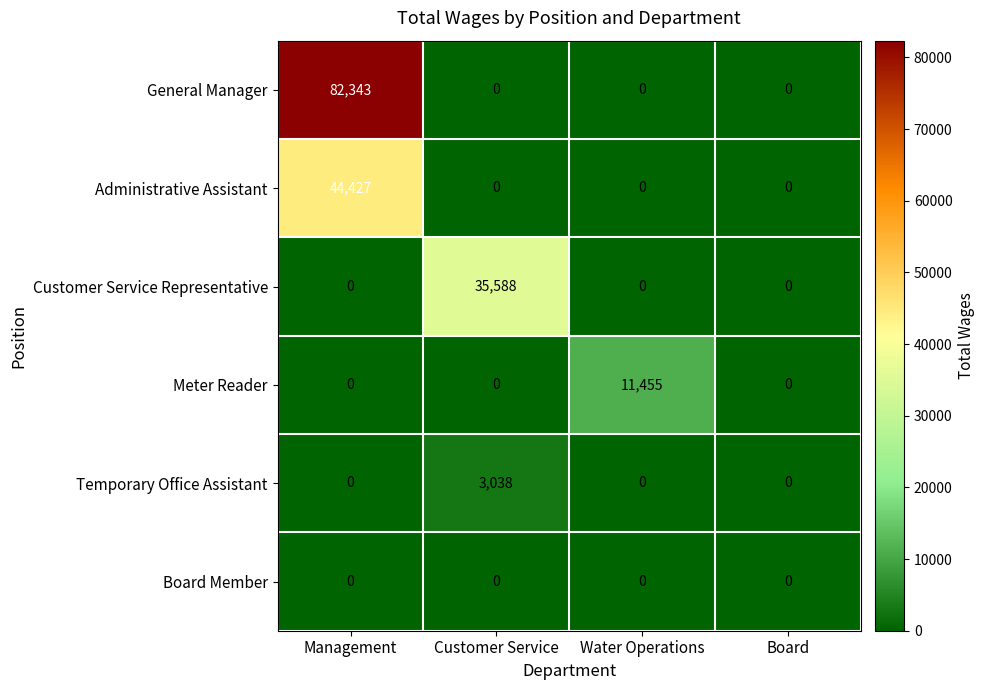

Count the Administrative Assistant values in the range 0 to 44427.

4